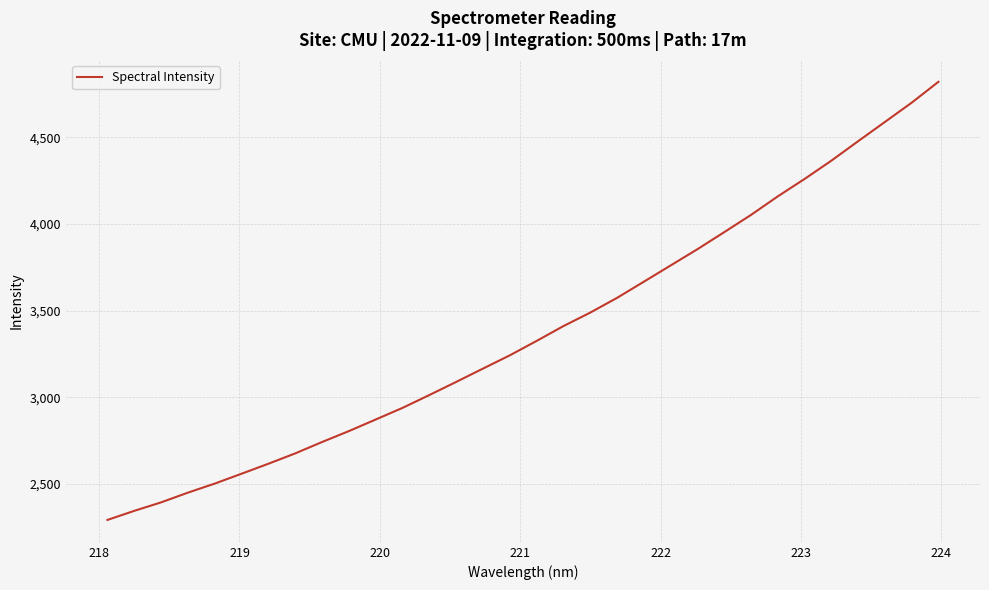

What is the difference between the maximum and minimum values?

2527.2